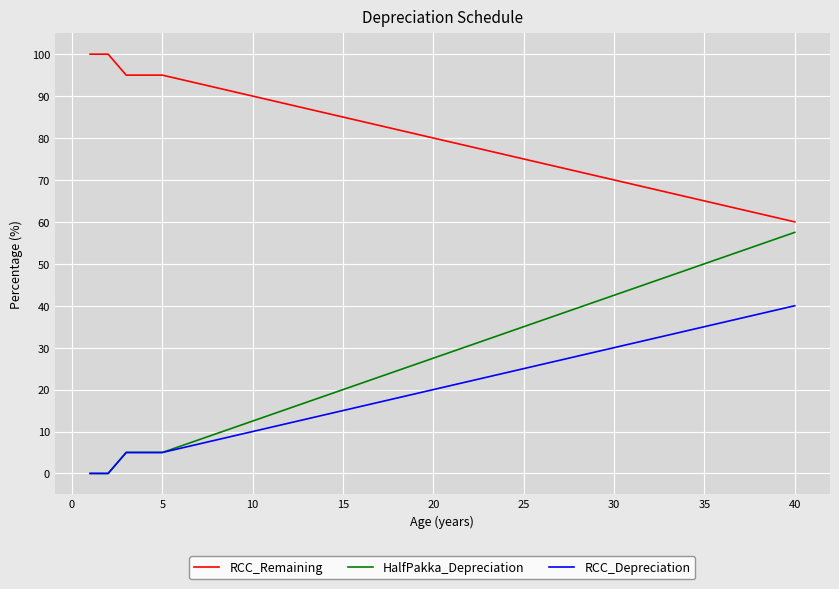

Count the number of data series in this chart.

3